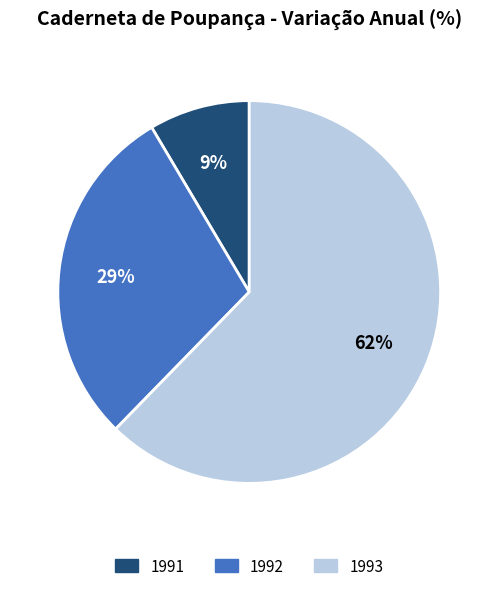

To the nearest percent, what is the average slice percentage?

33%